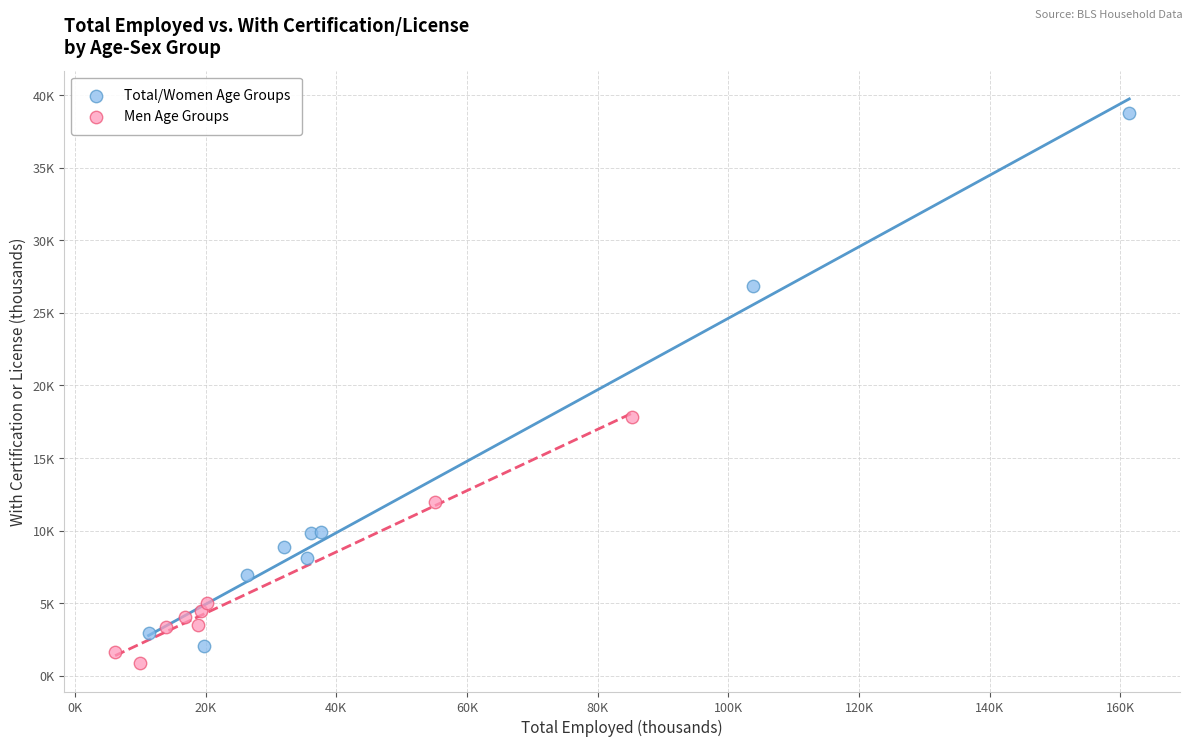

What are all the series names shown in the legend?

Total/Women Age Groups, Men Age Groups